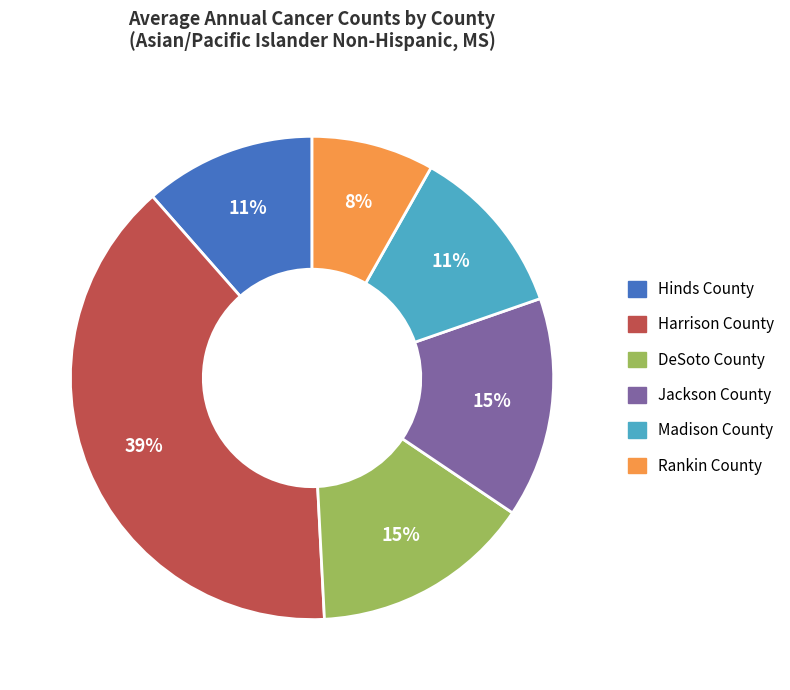

Between Harrison County and Jackson County, which is larger?

Harrison County